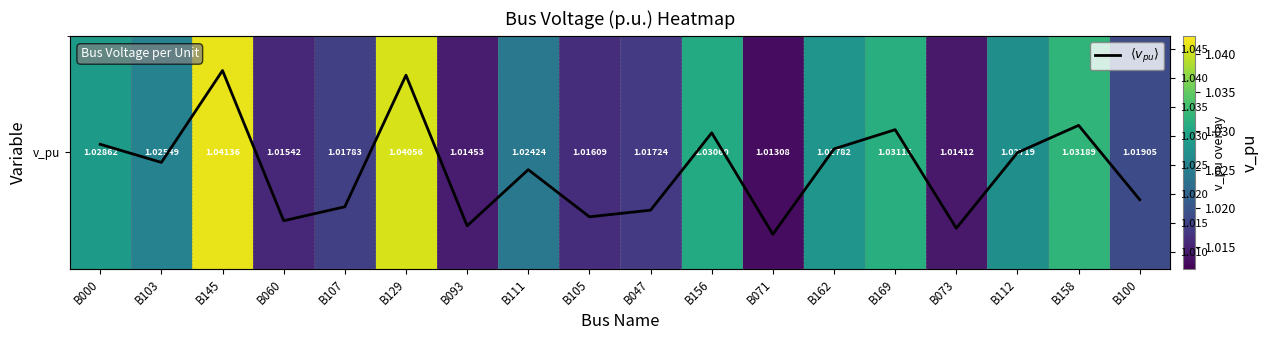

At which label is v_pu closest to 1?

B071